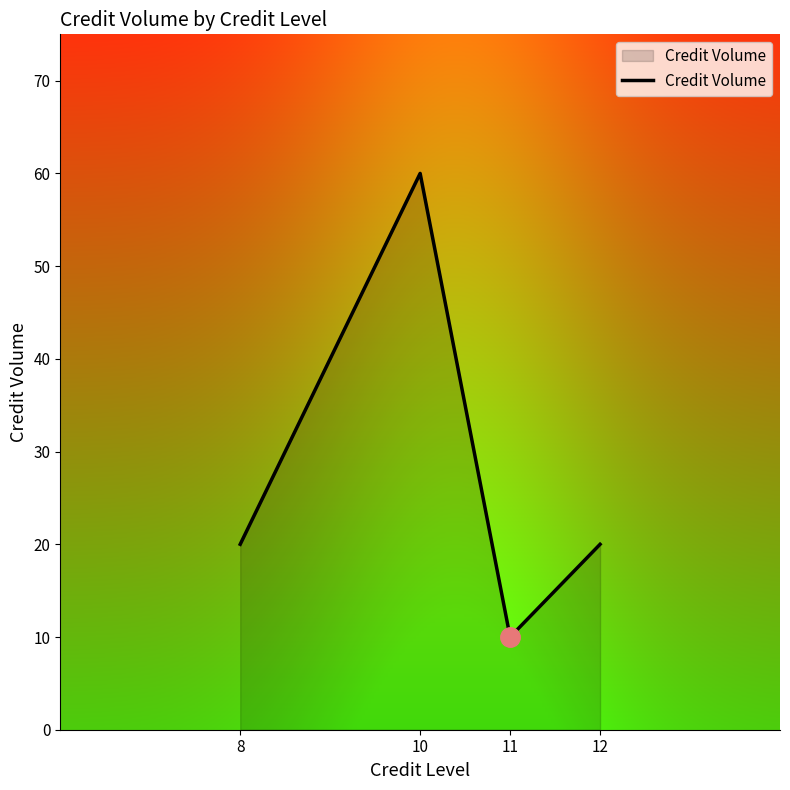

Reading left to right, extract all data points from this chart.

8=20	10=60	11=10	12=20